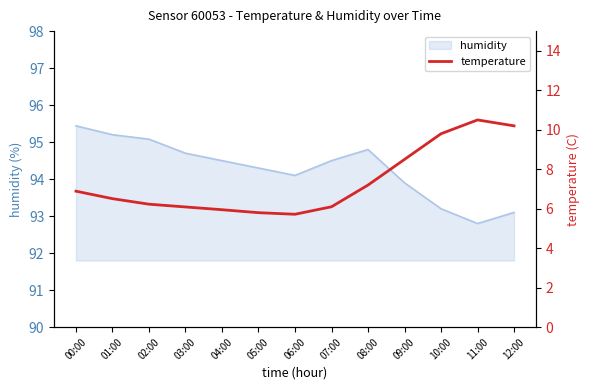

Does the chart display data point markers on the line(s)?

No